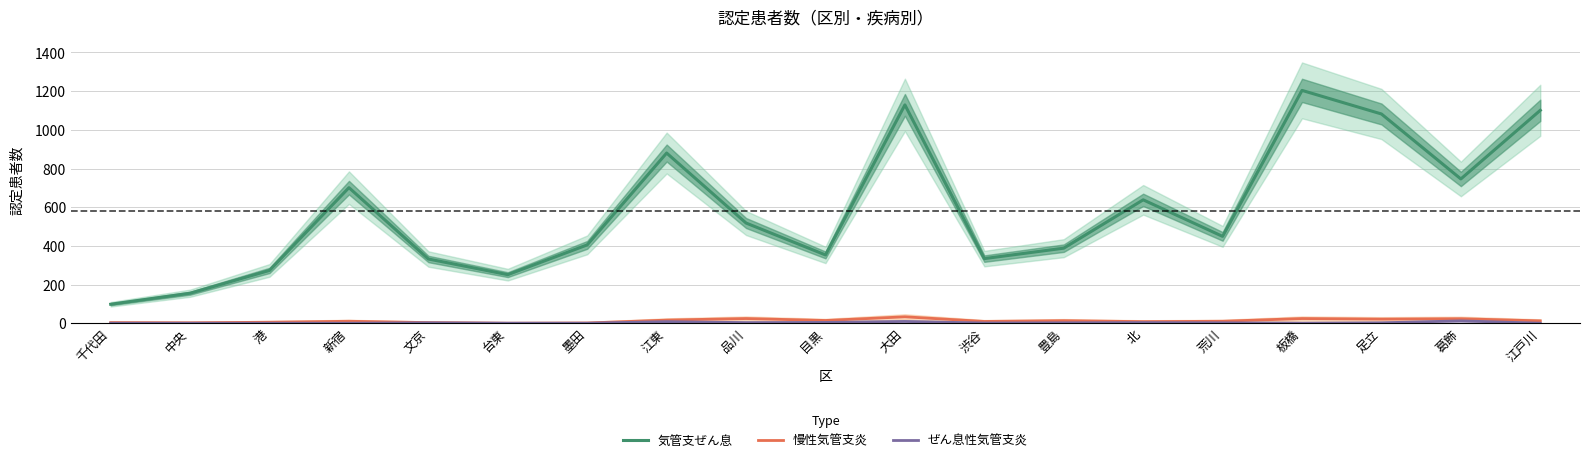

Between 港 and 江東, which series saw the biggest shift?

気管支ぜん息